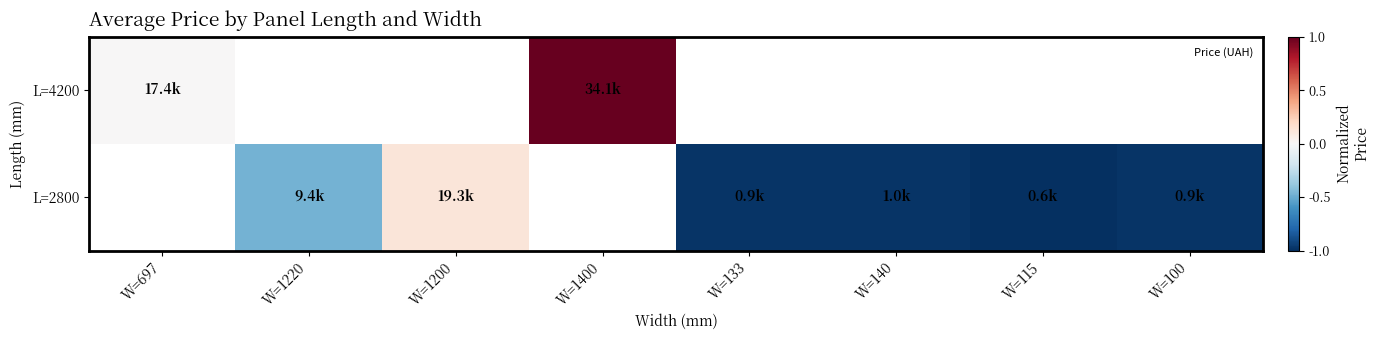

How many data points does each series have?

8